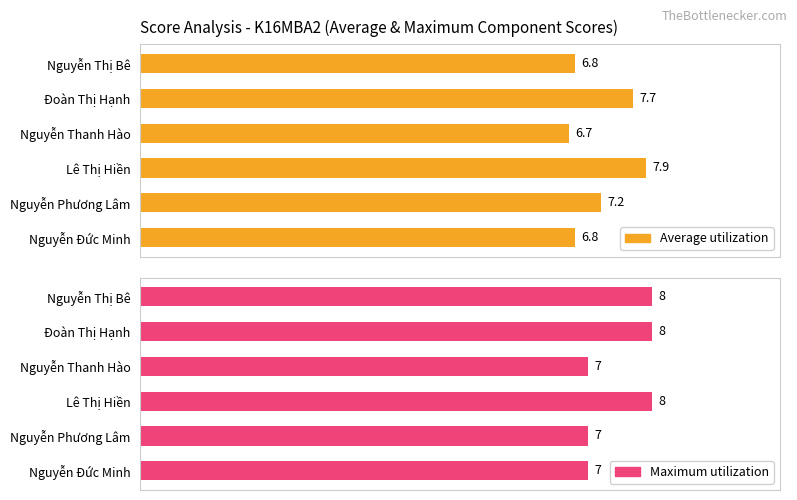

What is the approximate value of Maximum utilization at Lê Thị Hiền?

8.0